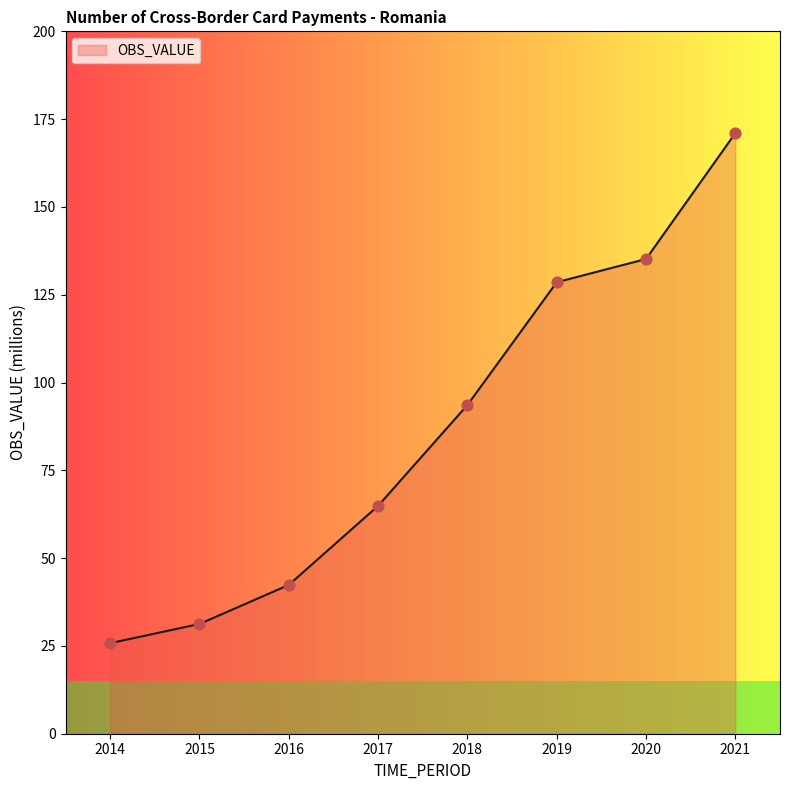

What is the change in value from 2016 to 2018?

+51.2